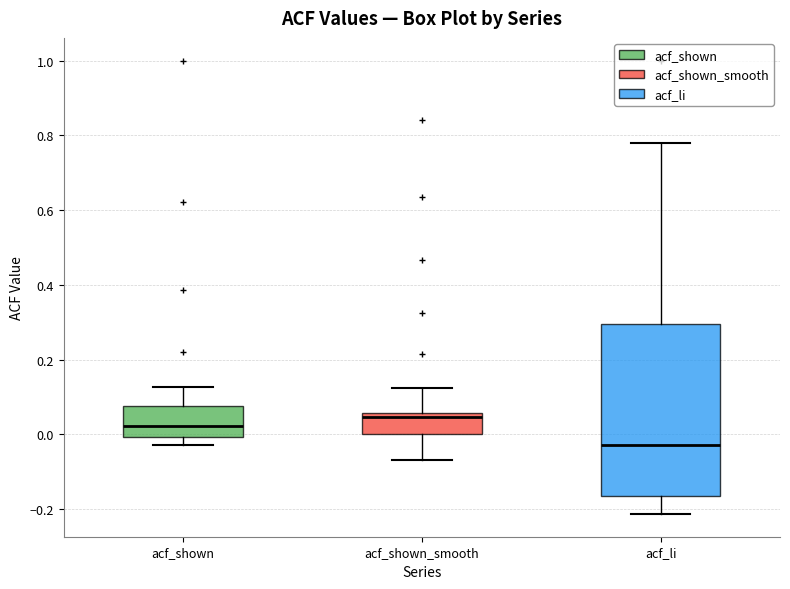

Which box's median line is the lowest?

acf_li